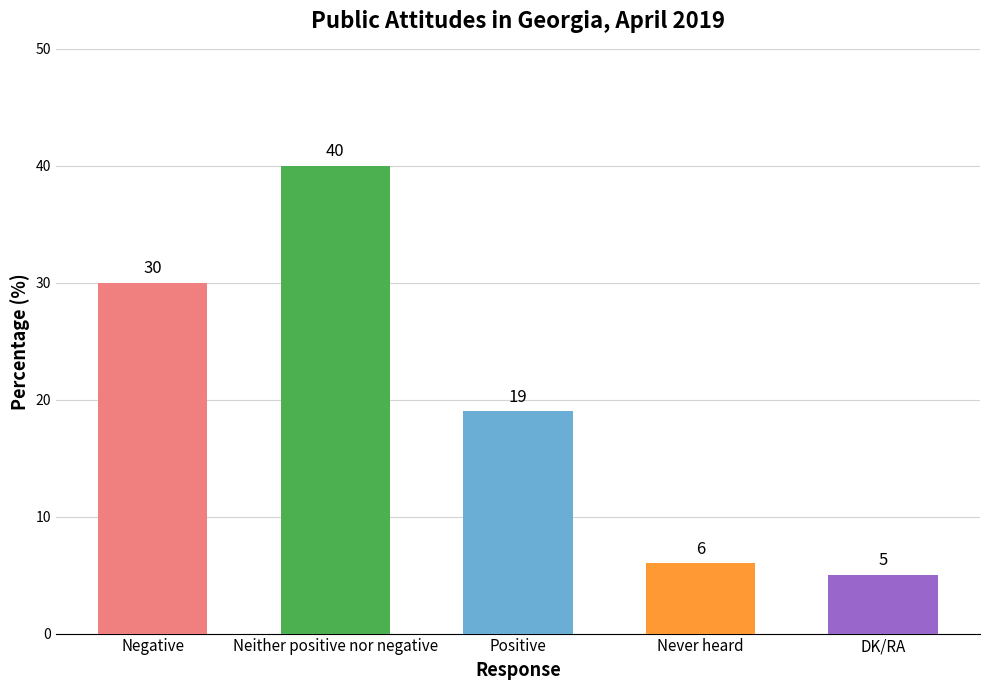

What is the change in value from Neither positive nor negative to DK/RA?

-35